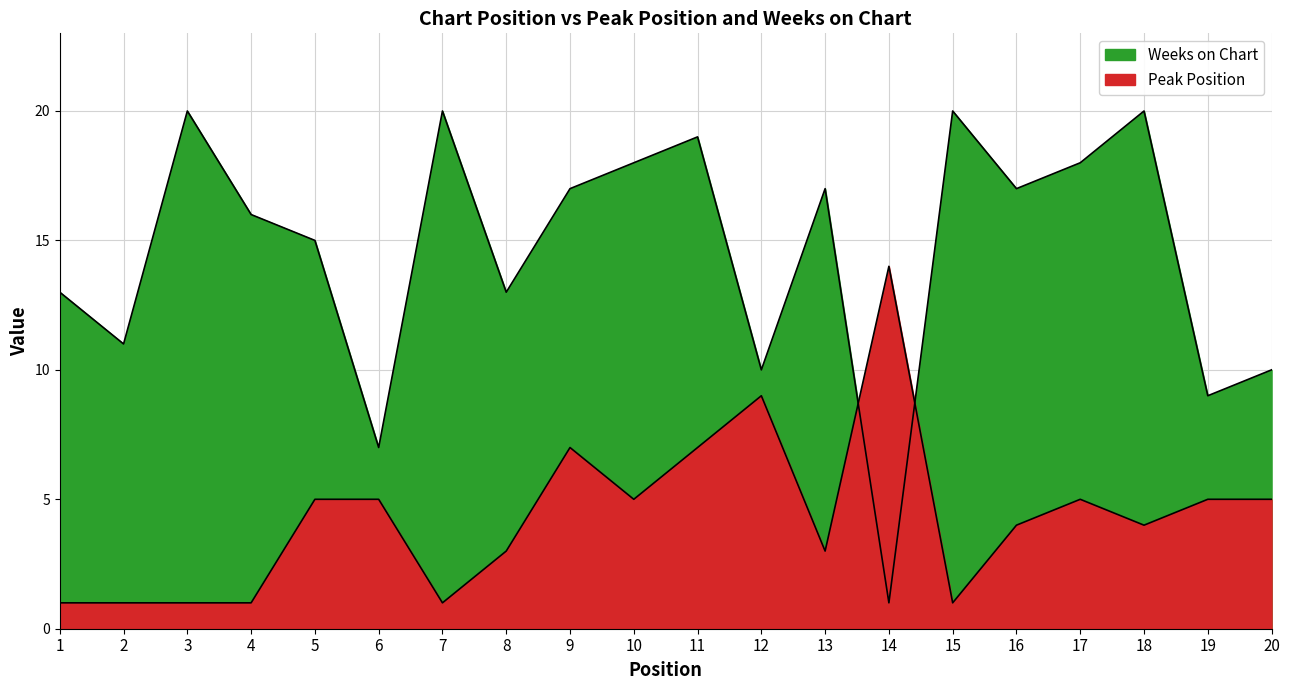

How many lines are shown in the chart?

2